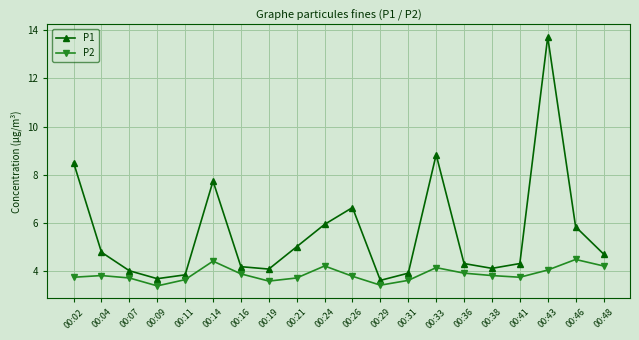

What are all the series names shown in the legend?

P1, P2